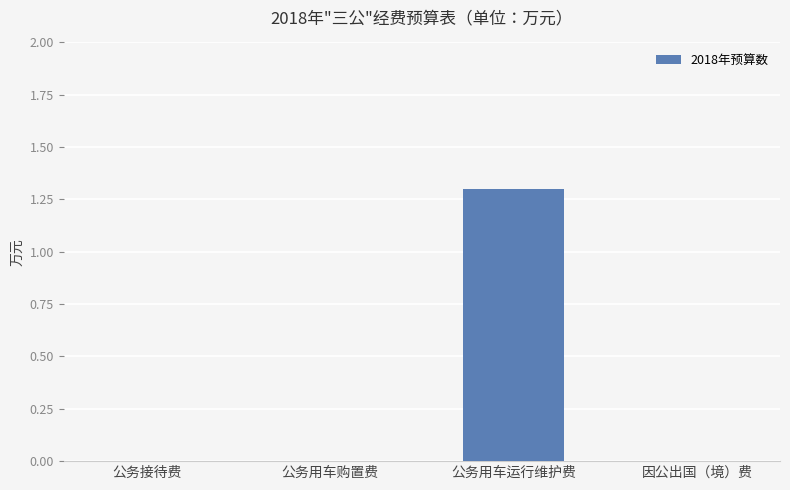

Are the bars grouped side by side (vs. stacked)?

No